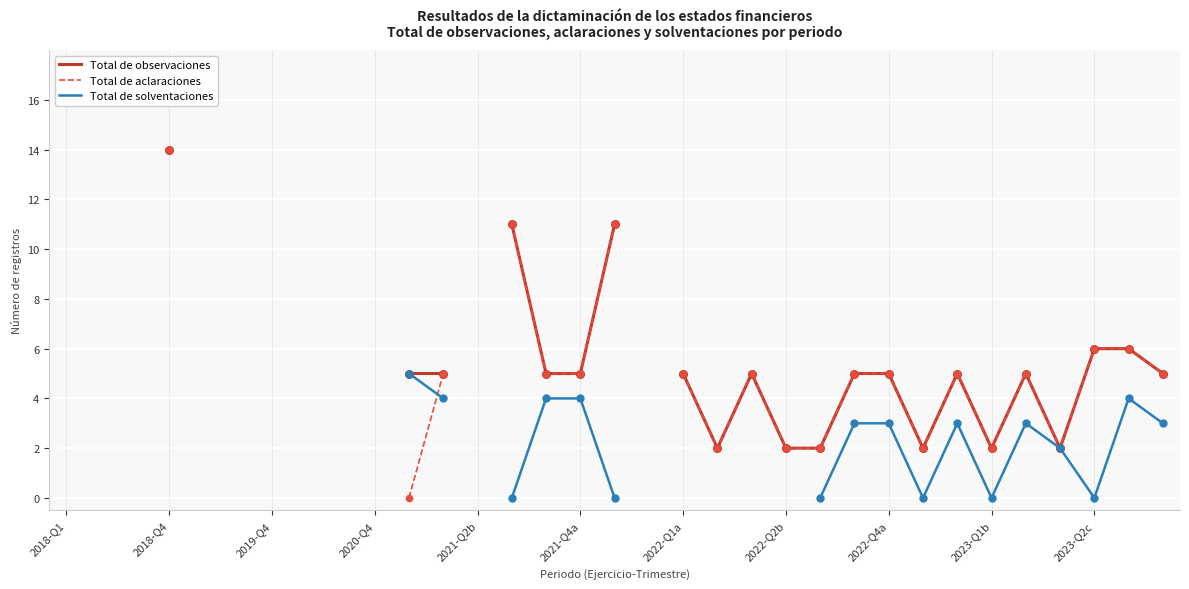

Is the value of Total de observaciones at 22 greater than the value of Total de aclaraciones at 28?

No